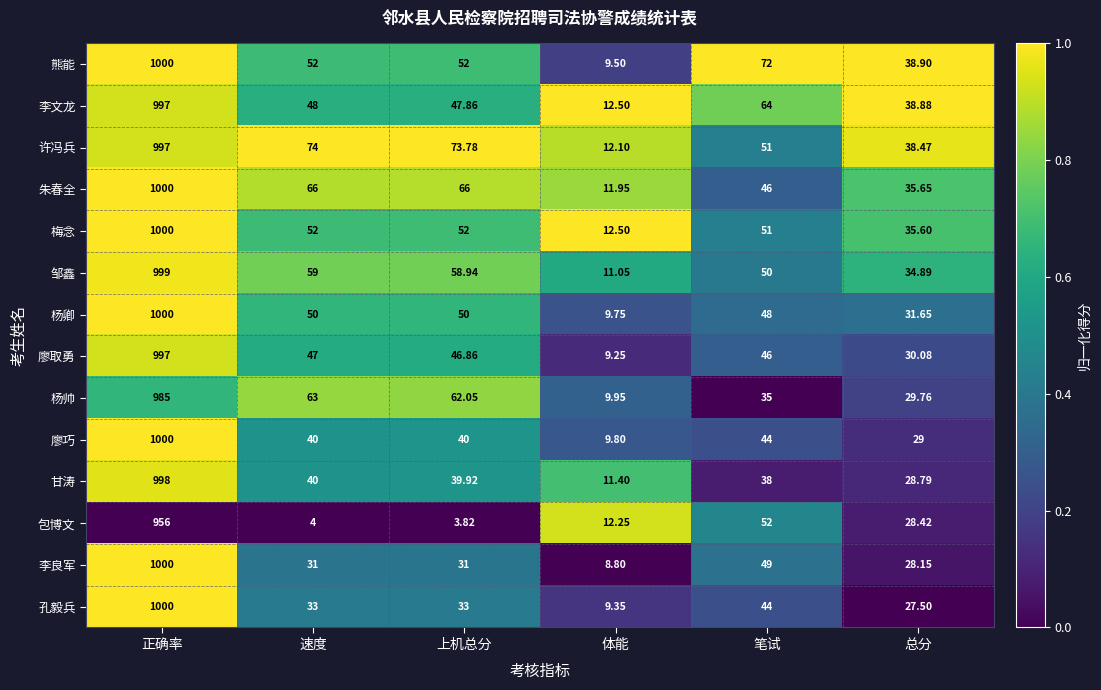

List the labels in order of 甘涛 value, largest first.

正确率, 速度, 上机总分, 笔试, 总分, 体能